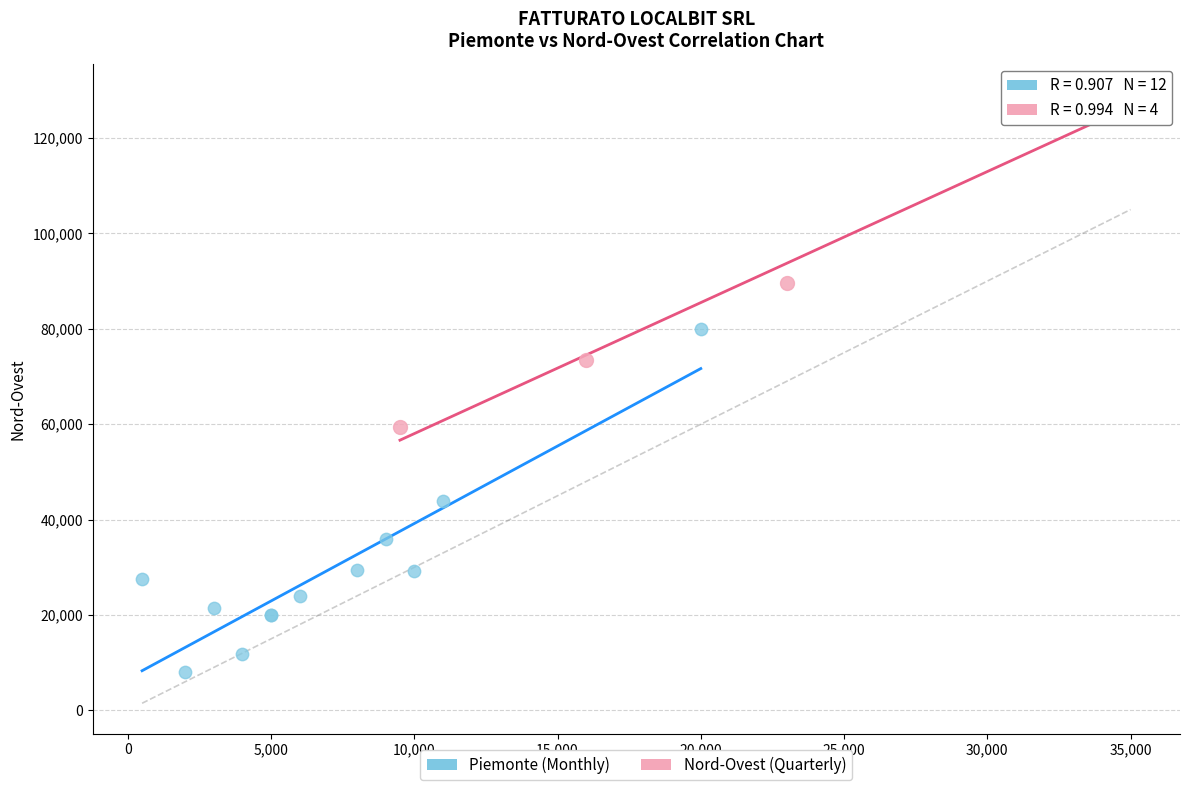

Which series reaches the minimum Y coordinate?

Piemonte (Monthly)